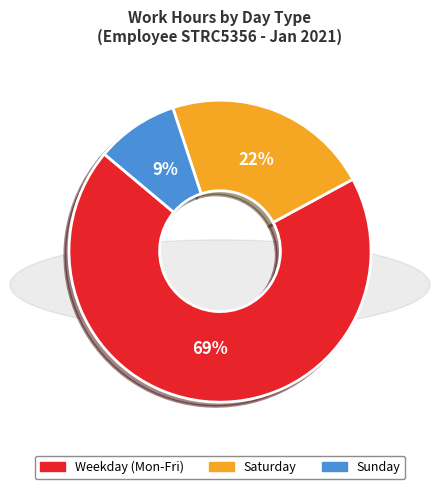

Does any single category account for the majority?

Yes